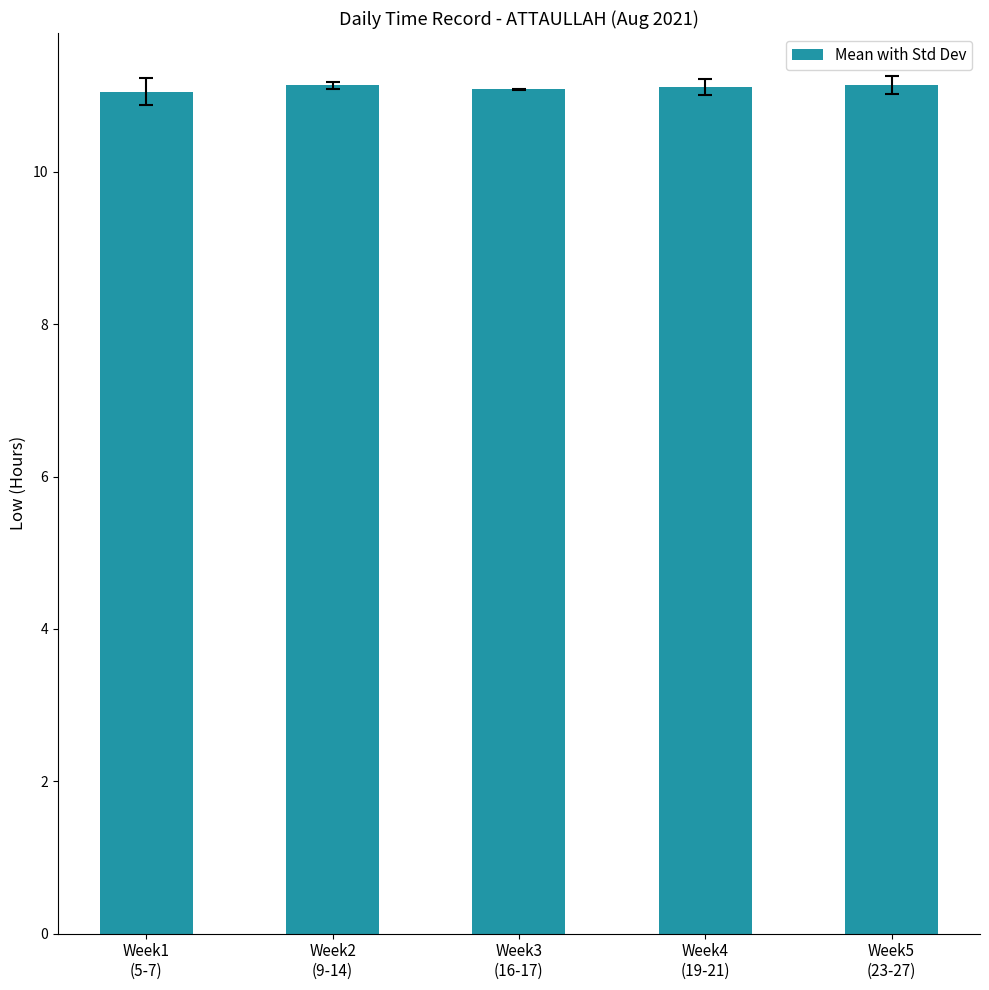

The chart shows a value of 11.0 at Week1
(5-7). True or false?

True